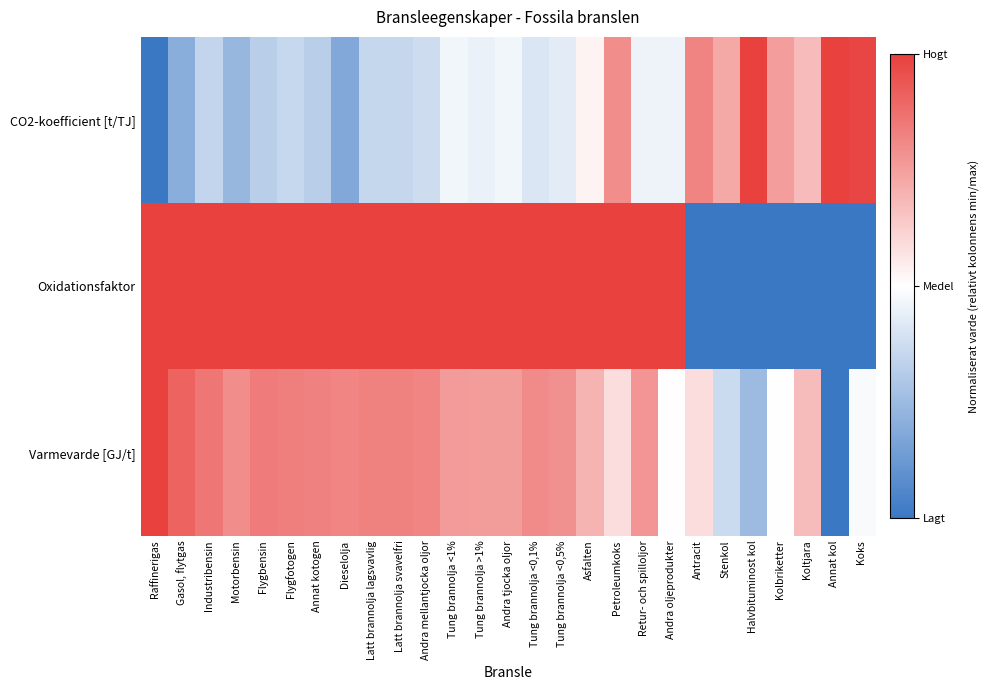

What is the greatest value displayed?

1.0